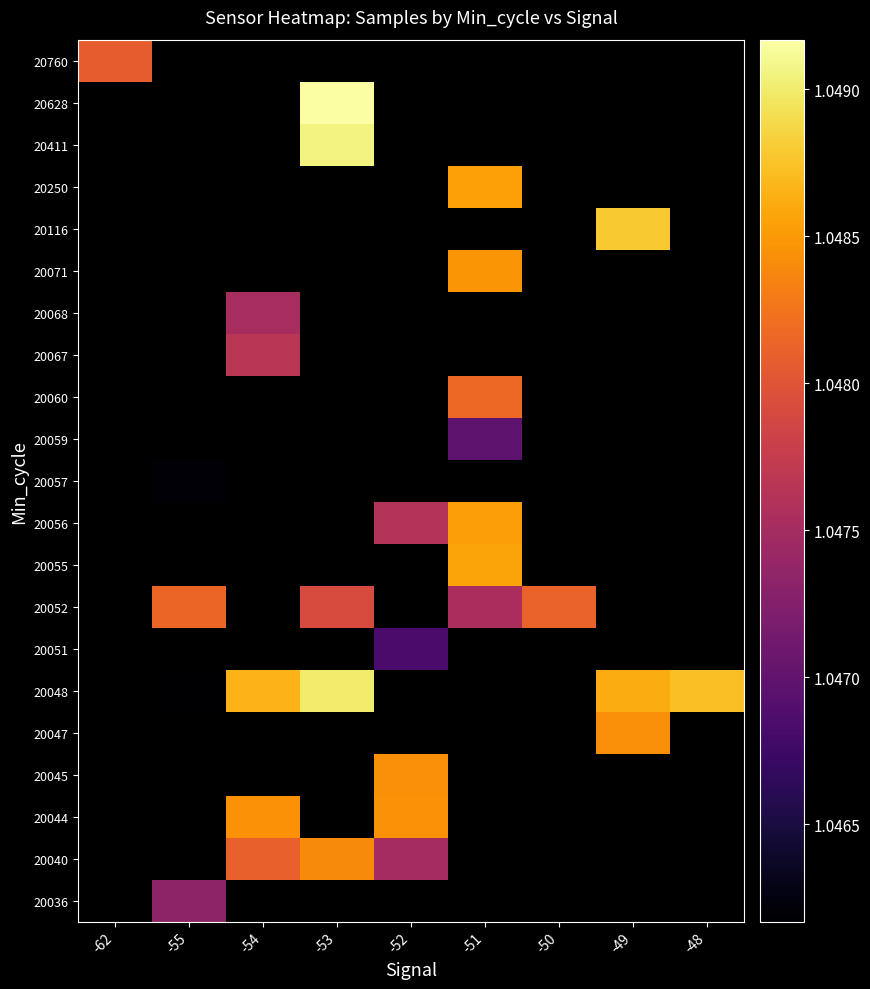

What is the smallest value displayed?

10461691.0